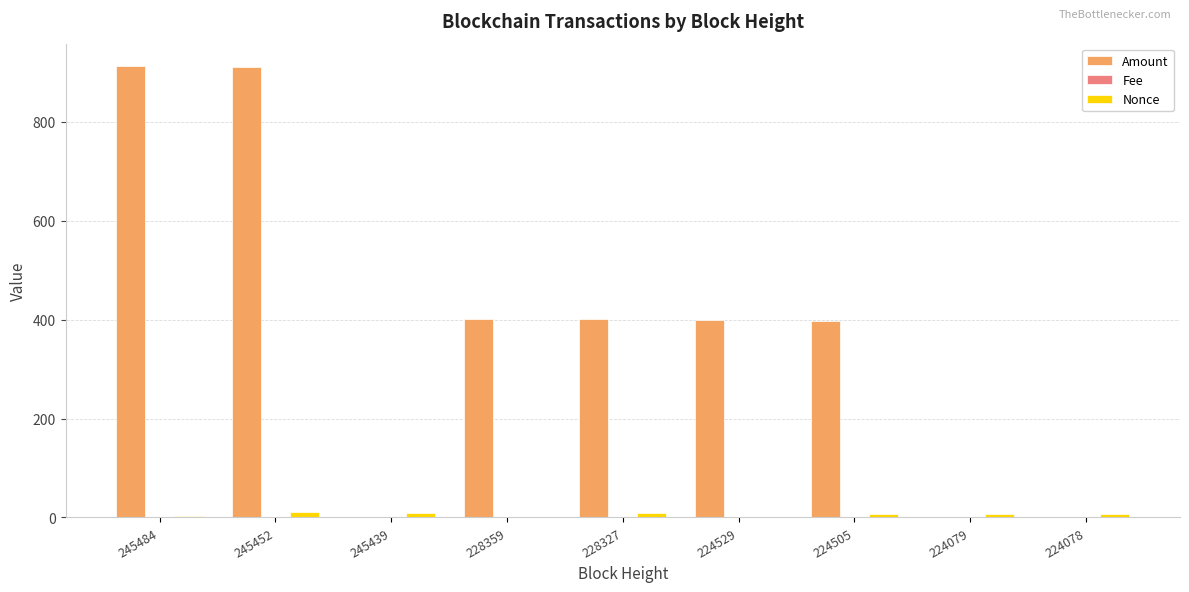

What is the total value across all series at 224078?

7.2